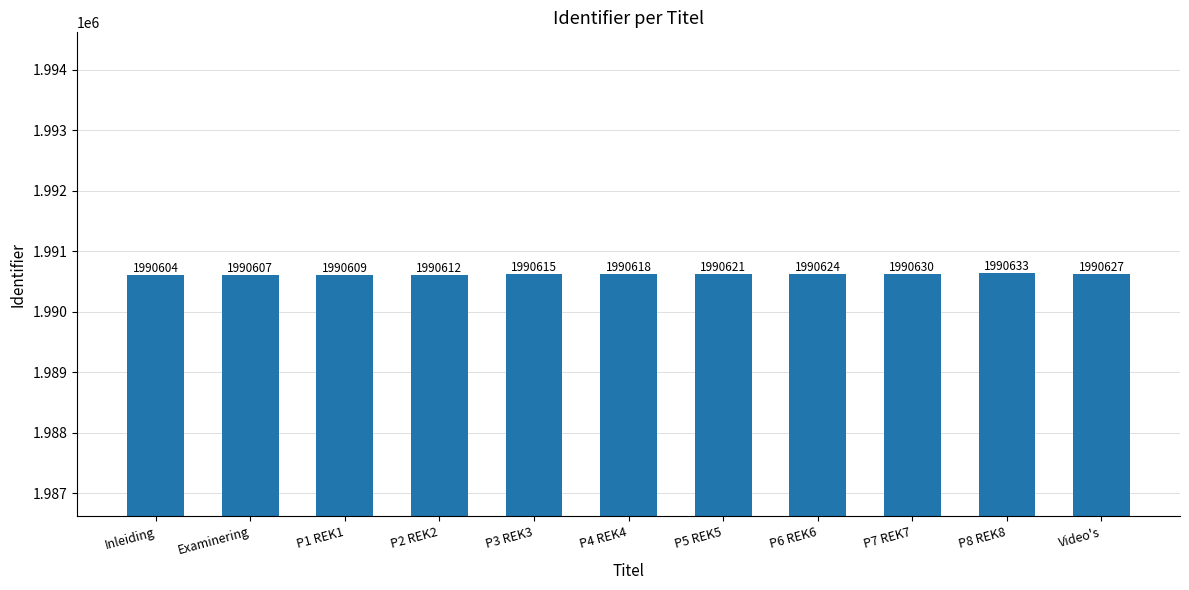

Rank the categories by value from lowest to highest.

Inleiding, Examinering, P1 REK1, P2 REK2, P3 REK3, P4 REK4, P5 REK5, P6 REK6, Video's, P7 REK7, P8 REK8